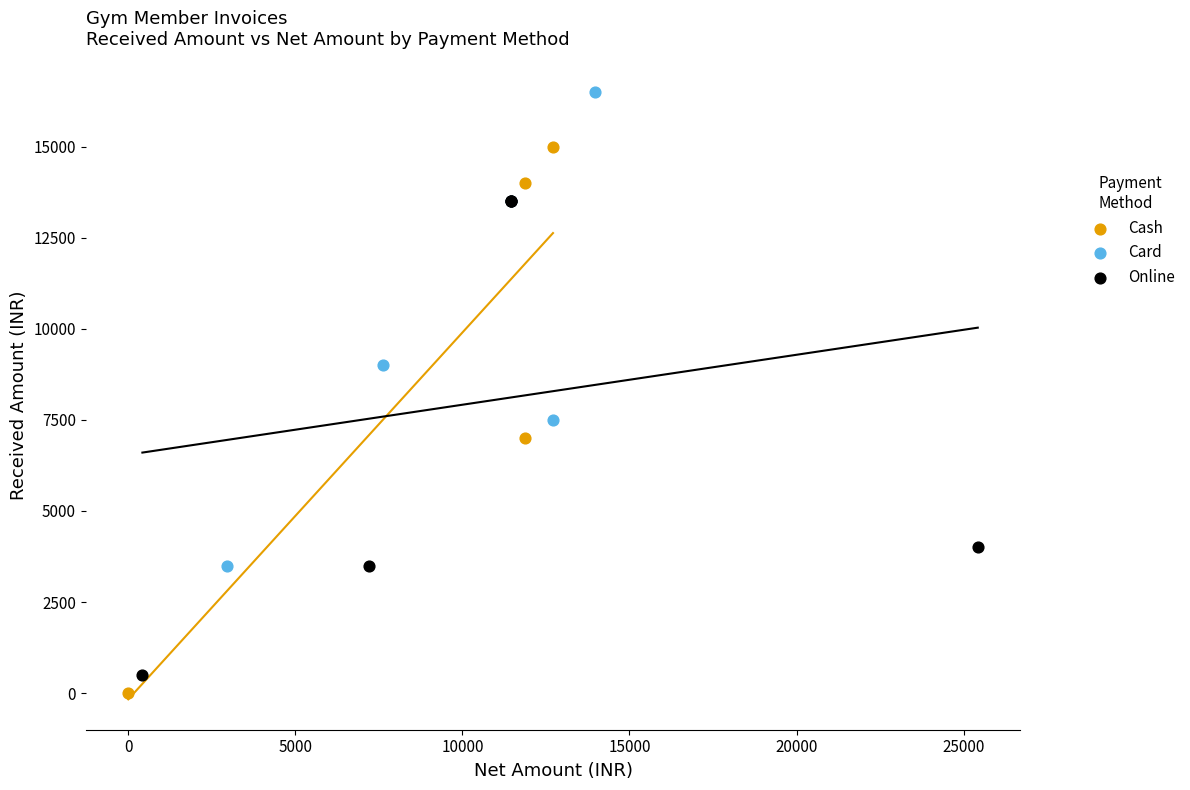

Which series contains the highest Y value?

Card